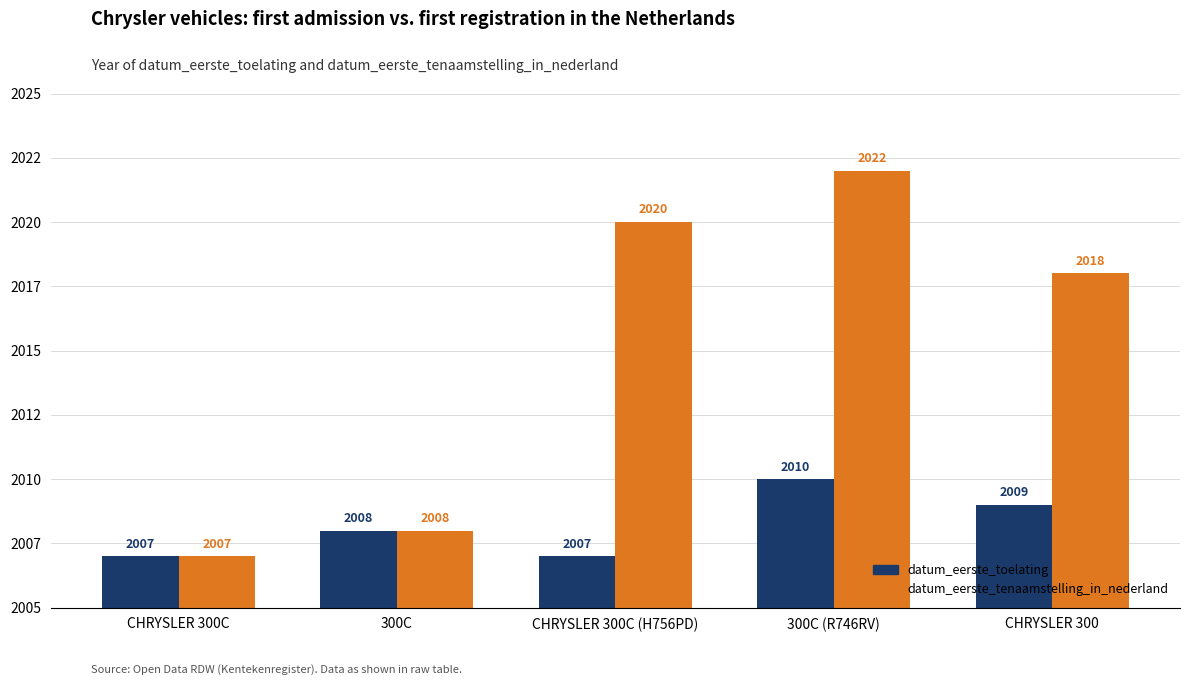

Rank the series at 300C from highest to lowest value.

datum_eerste_toelating, datum_eerste_tenaamstelling_in_nederland